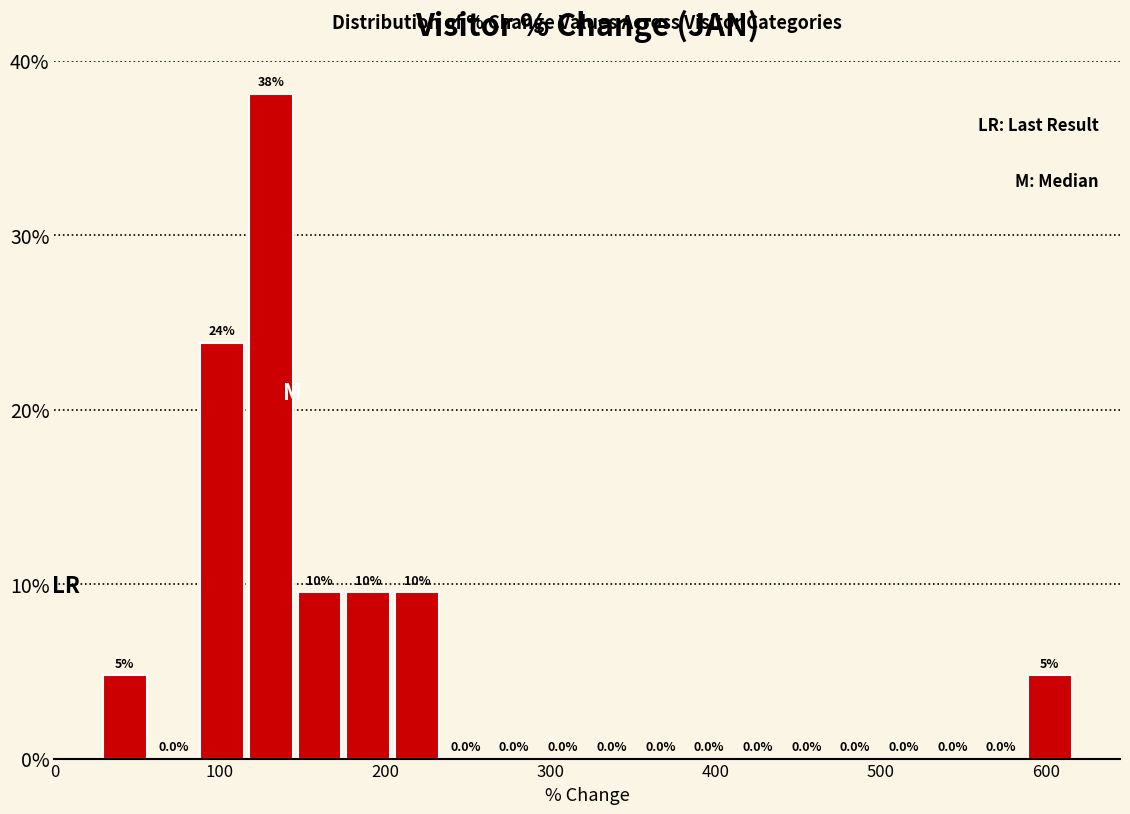

Around what value on the x-axis is the tallest bar? Give the approximate position of its centre, as read against the axis.

130